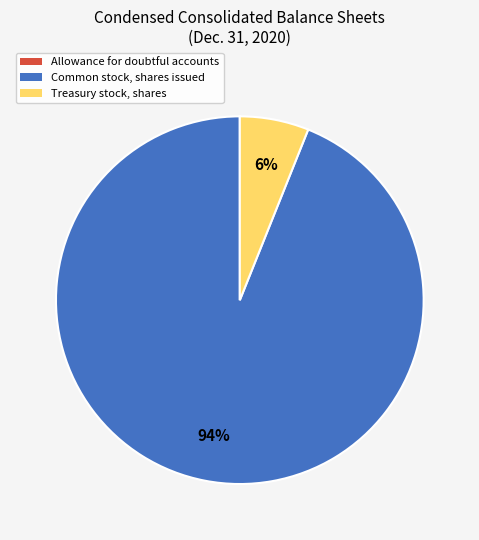

To the nearest percent, what is the average slice percentage?

33%